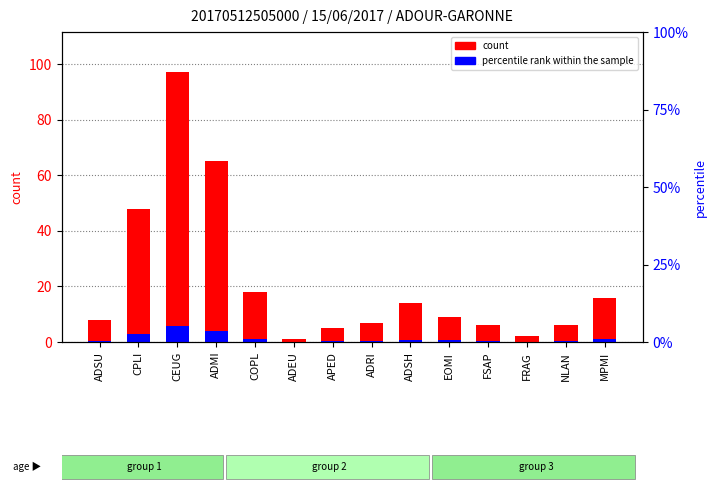

The percentile rank within the sample series shows 2.9 at CPLI. True or false?

True